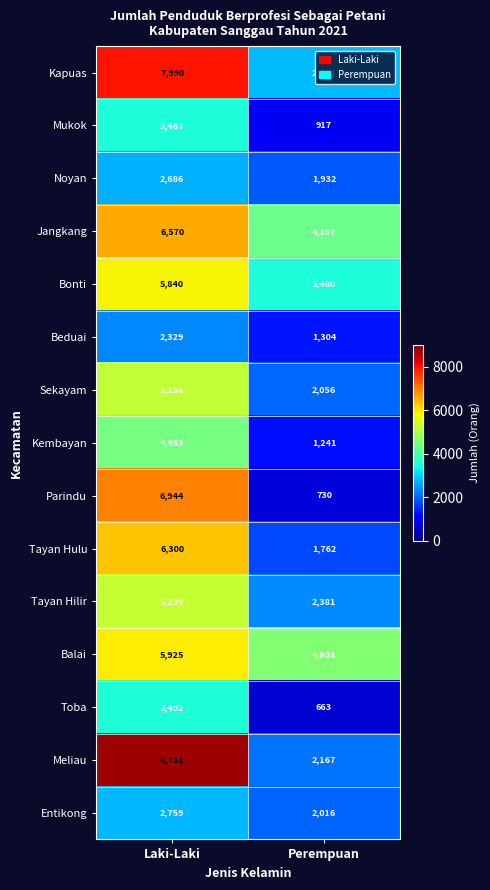

Is it true that Noyan equals 1932 at Perempuan?

True